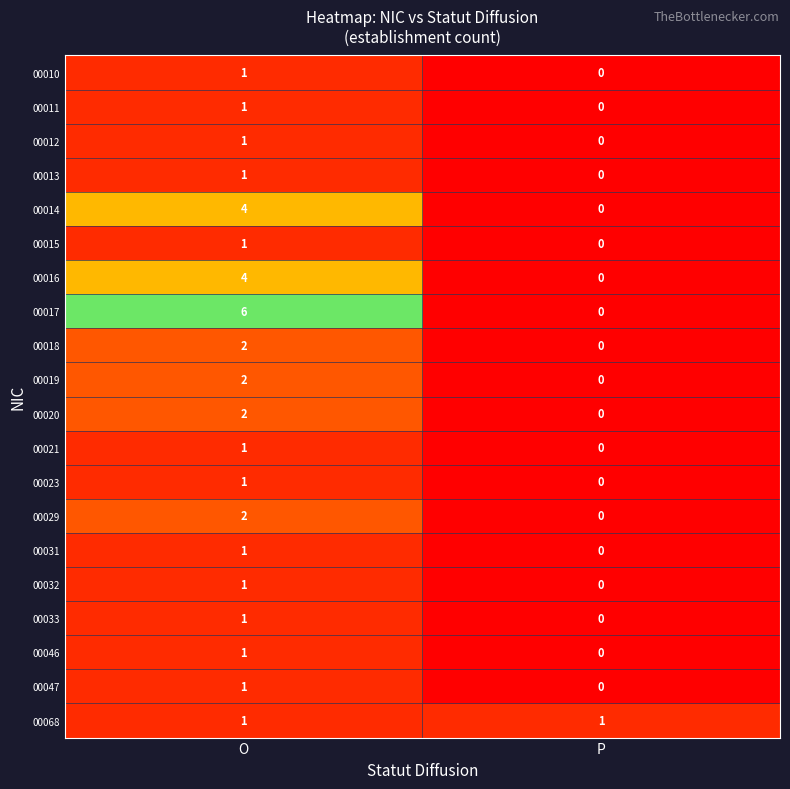

At which category does the chart reach its peak across all series?

O